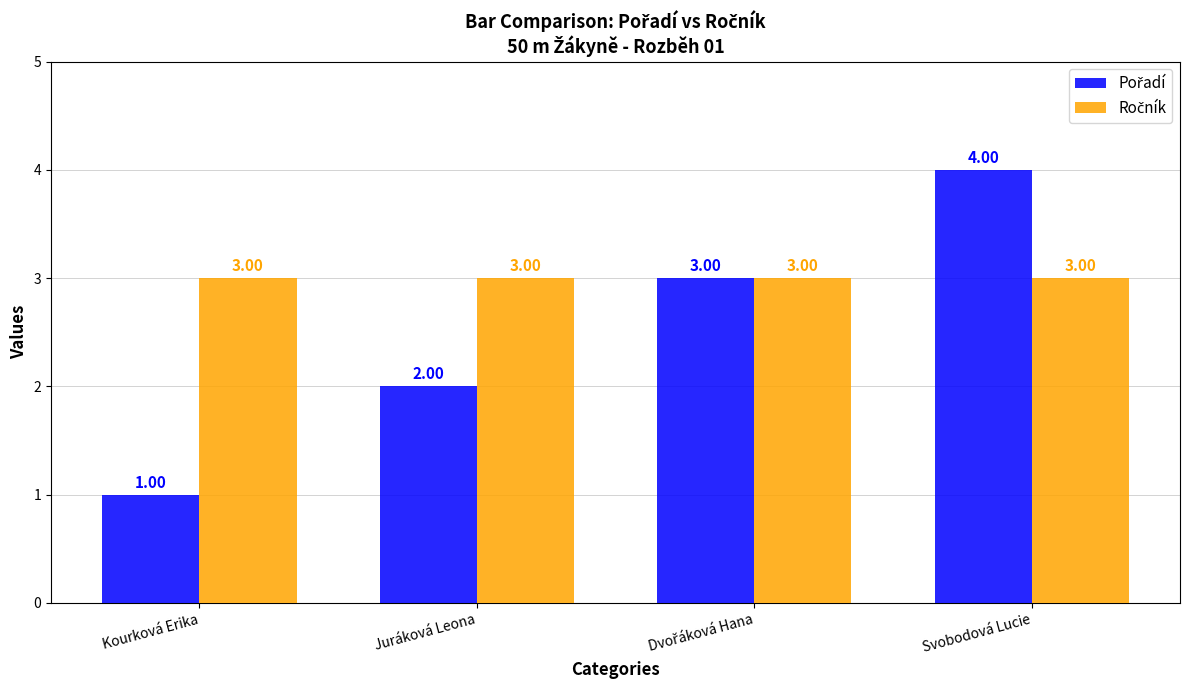

At which category is the sum across all series the highest?

Svobodová Lucie